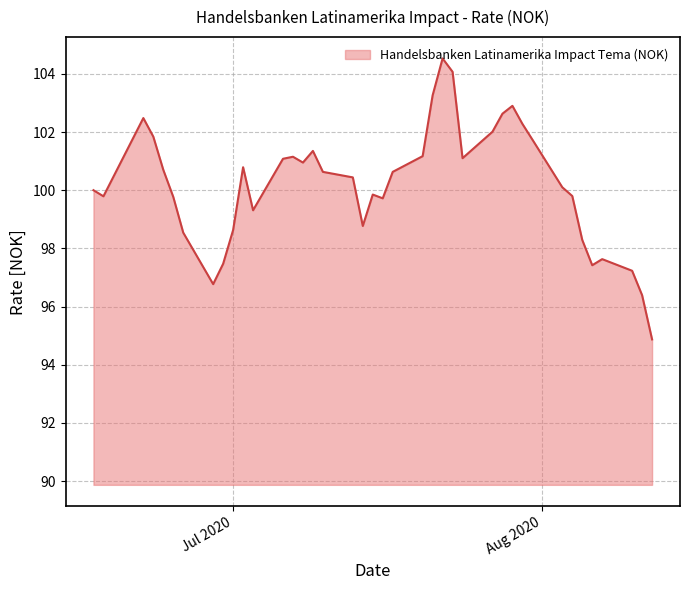

What is the maximum value shown in the chart?

104.5